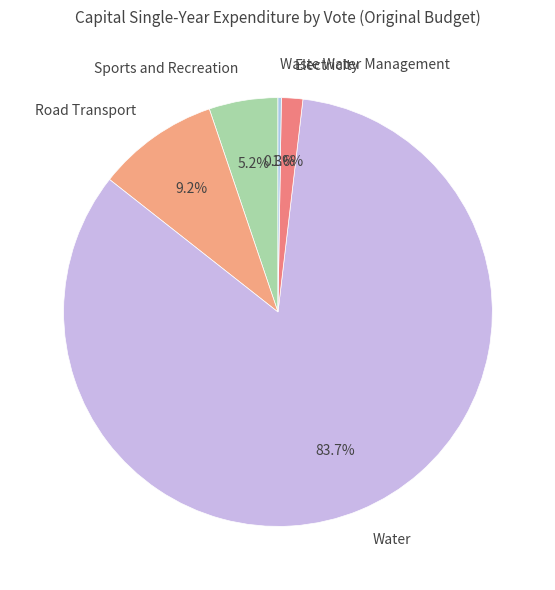

What percentage is the Sports and Recreation slice, to the nearest percent?

5%